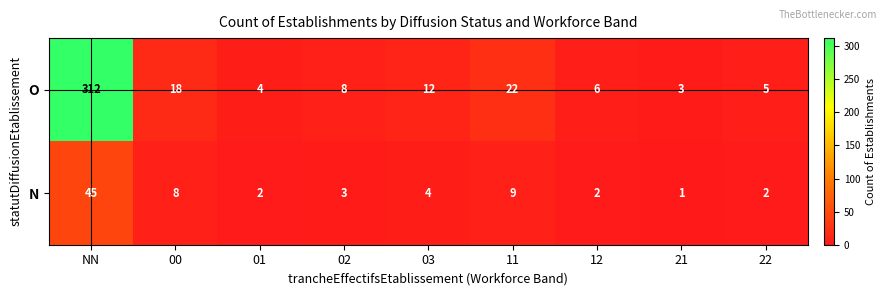

List the series in order of their overall mean, highest first.

O, N